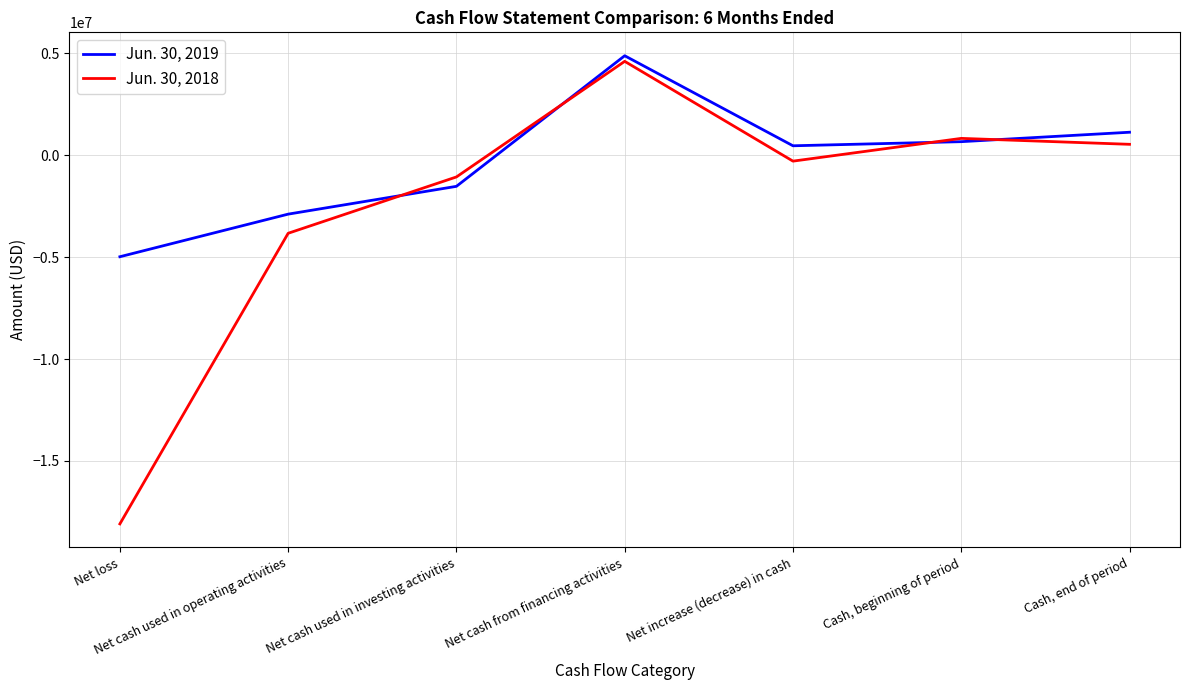

What position from the left is Net cash used in operating activities?

2